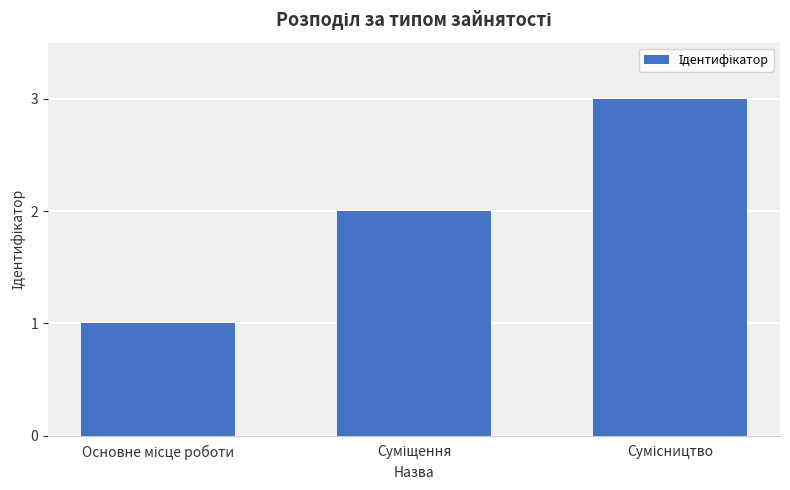

How many values are below 2?

1